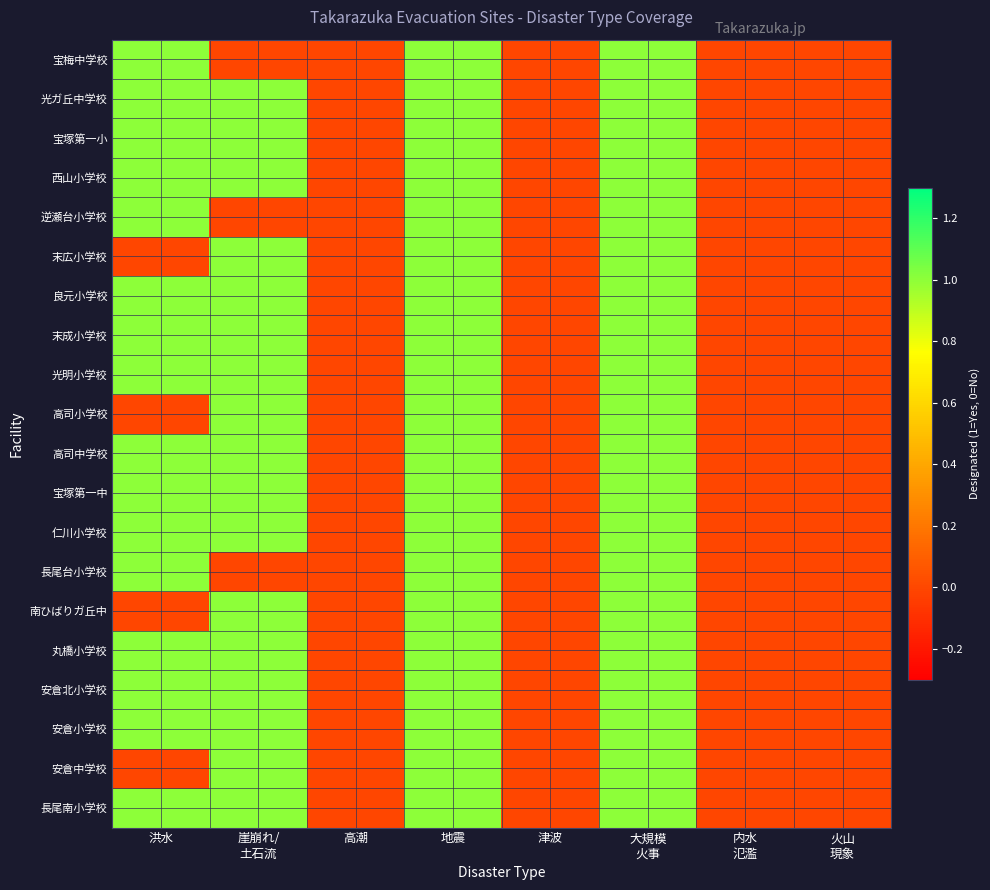

Between 崖崩れ/
土石流 and 高潮, which is larger?

崖崩れ/
土石流